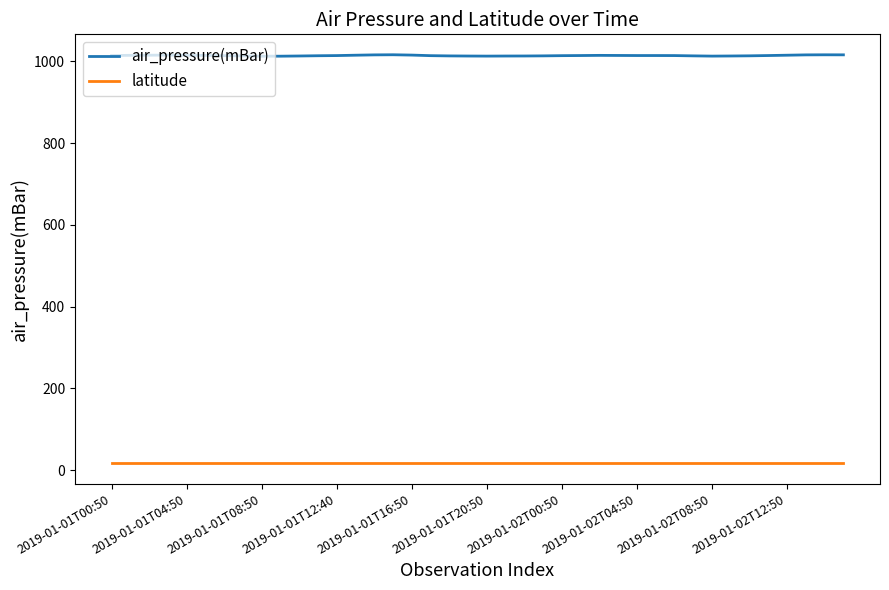

True or false: air_pressure(mBar) and latitude intersect in this chart.

False